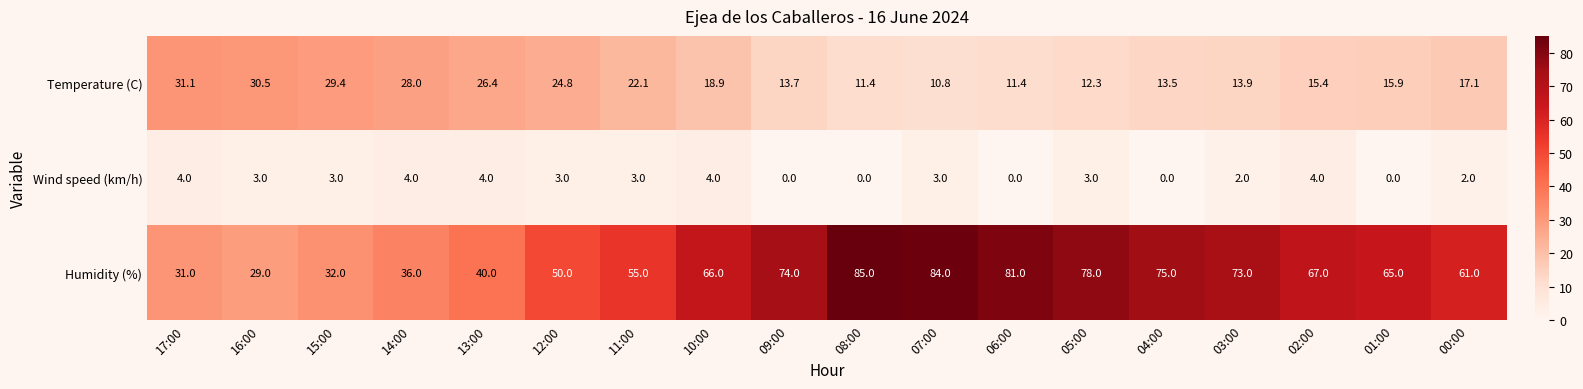

At how many categories does at least one series exceed 48?

13